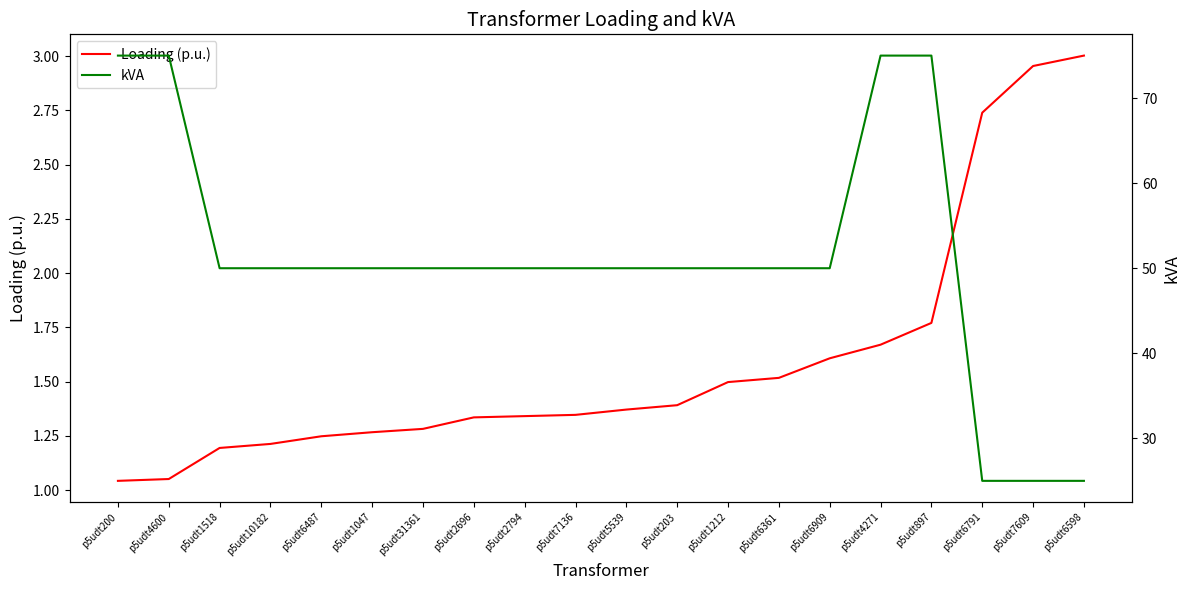

What are all the series names shown in the legend?

Loading (p.u.), kVA